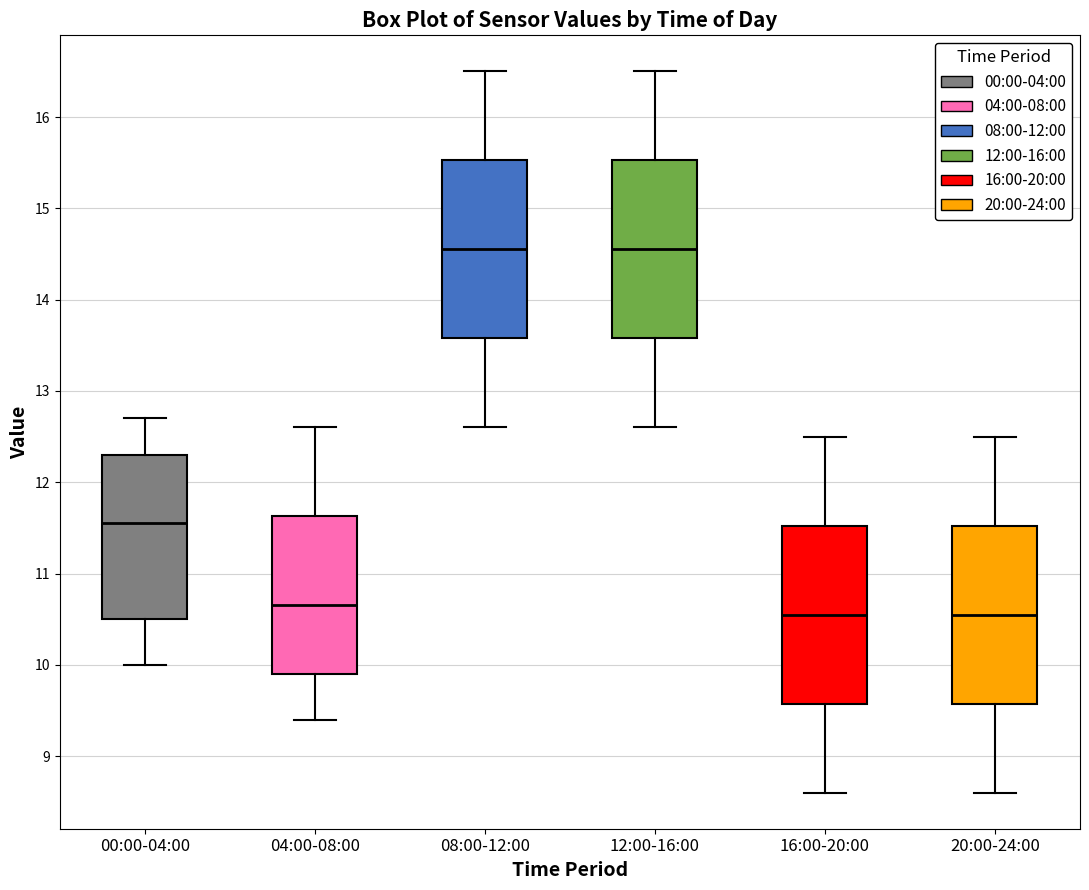

Reading left to right, transcribe this box plot: for each box, give where its median line is, the range the box spans, and where its two whiskers end, as read against the y-axis. The values are not printed on the chart, so give them approximately, as read against the axis.

00:00-04:00: median 11.6, box 10.5 to 12.3, whiskers 10.0 to 12.7
04:00-08:00: median 10.7, box 9.9 to 11.6, whiskers 9.4 to 12.6
08:00-12:00: median 14.6, box 13.6 to 15.5, whiskers 12.6 to 16.5
12:00-16:00: median 14.6, box 13.6 to 15.5, whiskers 12.6 to 16.5
16:00-20:00: median 10.6, box 9.6 to 11.5, whiskers 8.6 to 12.5
20:00-24:00: median 10.6, box 9.6 to 11.5, whiskers 8.6 to 12.5